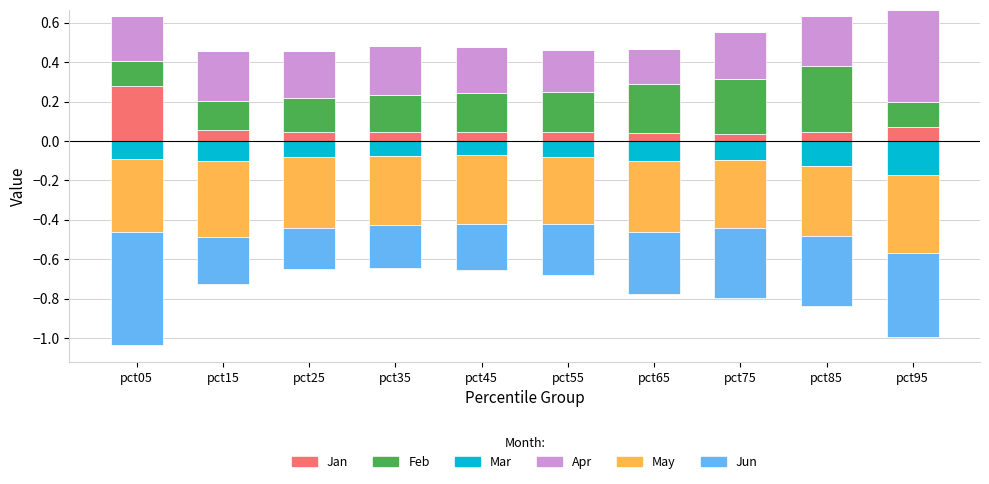

How many groups of bars are there?

10